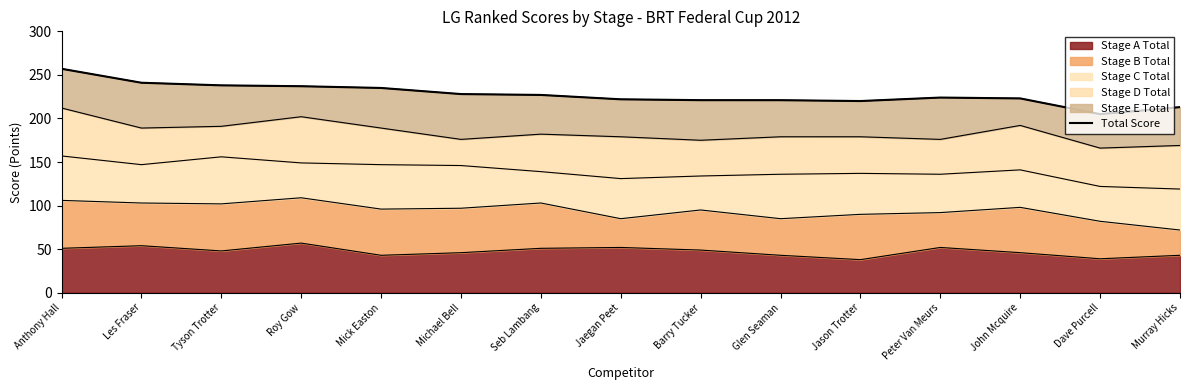

List the labels in order of value, smallest first.

Dave Purcell, Murray Hicks, Jason Trotter, Glen Seaman, Barry Tucker, Jaegan Peet, John Mcquire, Peter Van Meurs, Seb Lambang, Michael Bell, Mick Easton, Roy Gow, Tyson Trotter, Les Fraser, Anthony Hall